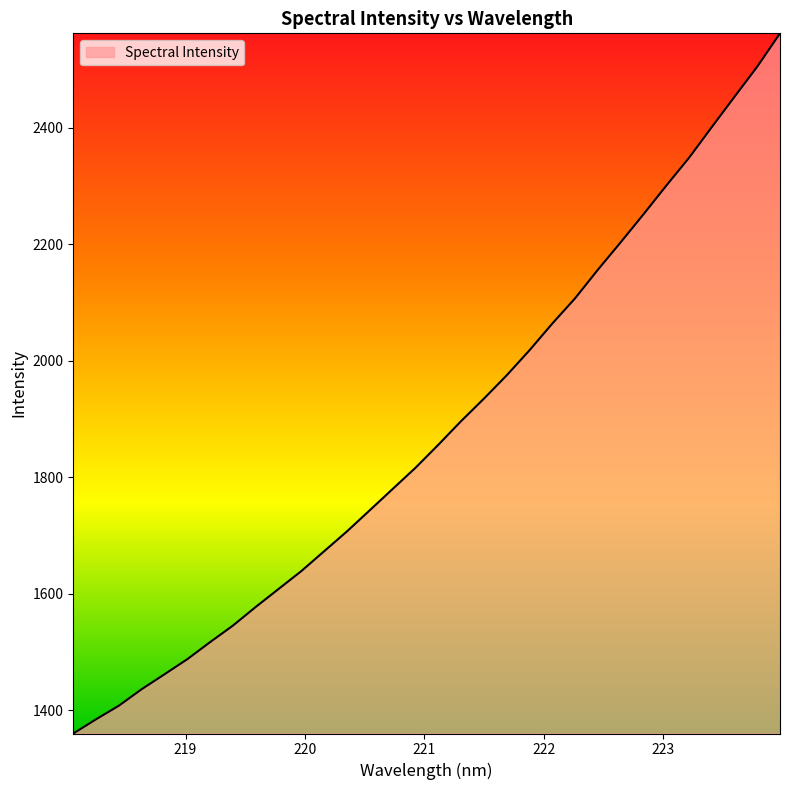

What is the maximum value shown in the chart?

2562.4